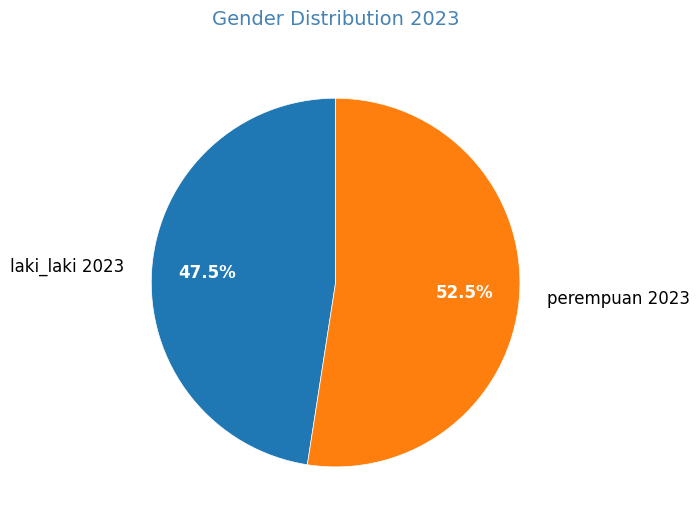

How many slices are in this pie chart?

2